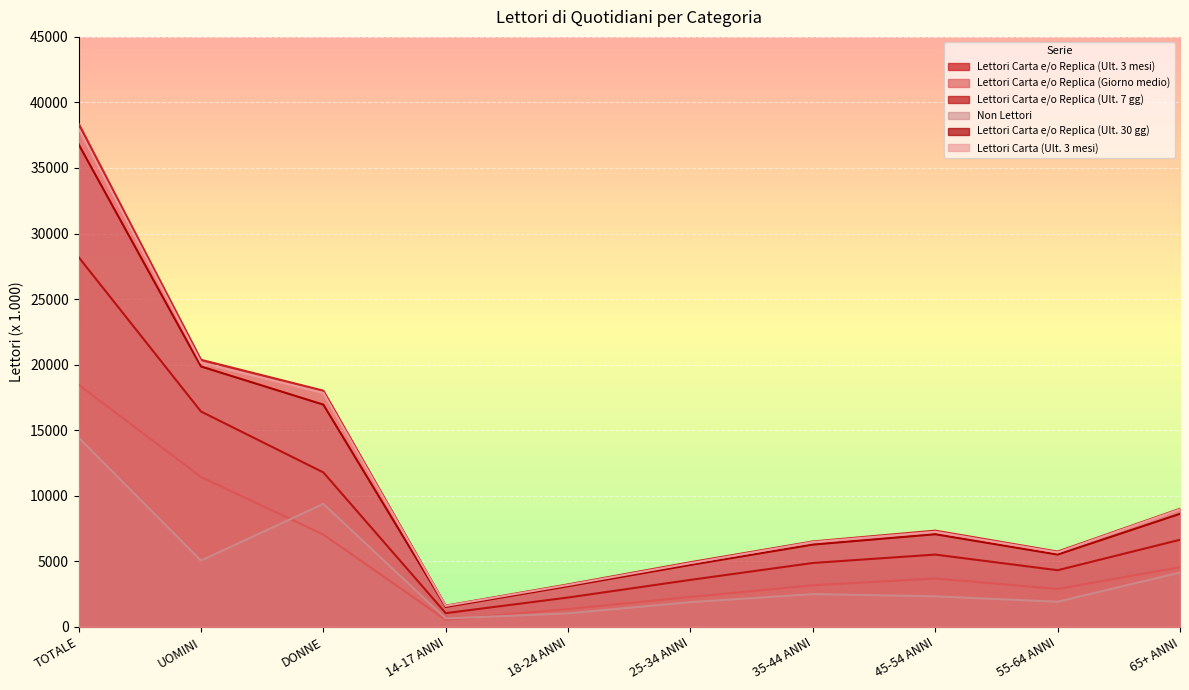

What is the label of the 7th point from the left?

35-44 ANNI